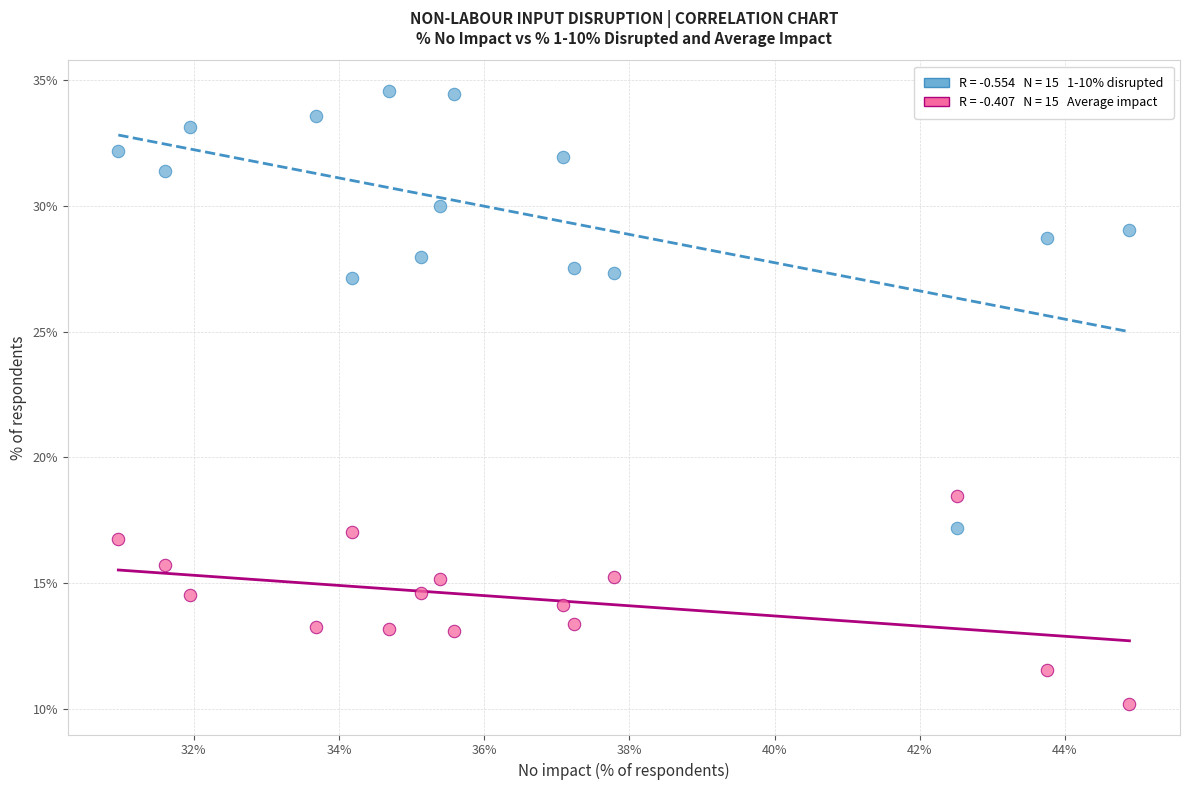

Across all data points, what is the range of Y values (max minus min)?

24.4